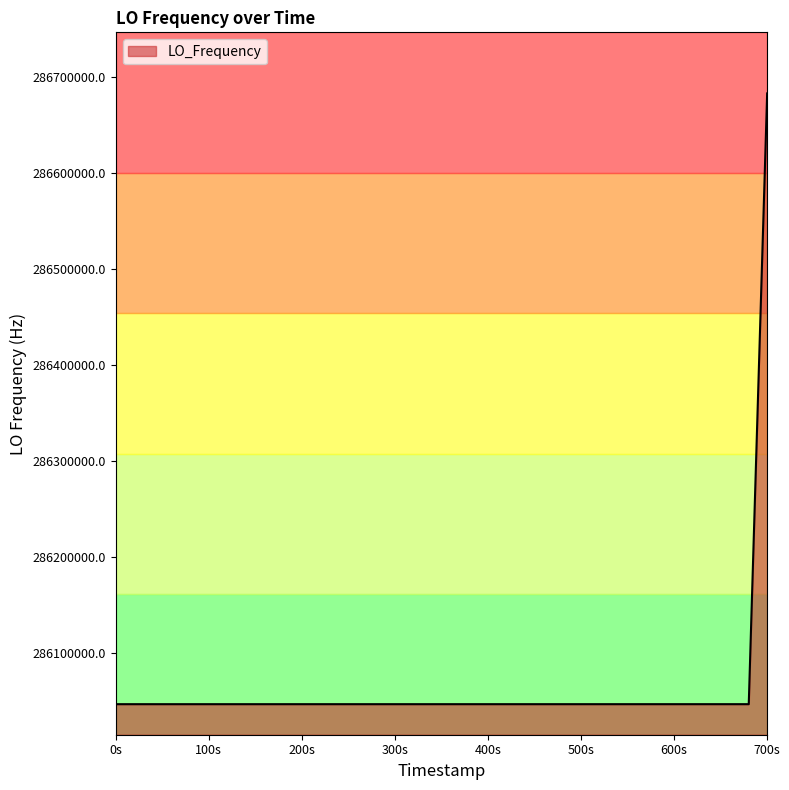

Does the chart display data point markers on the line(s)?

No